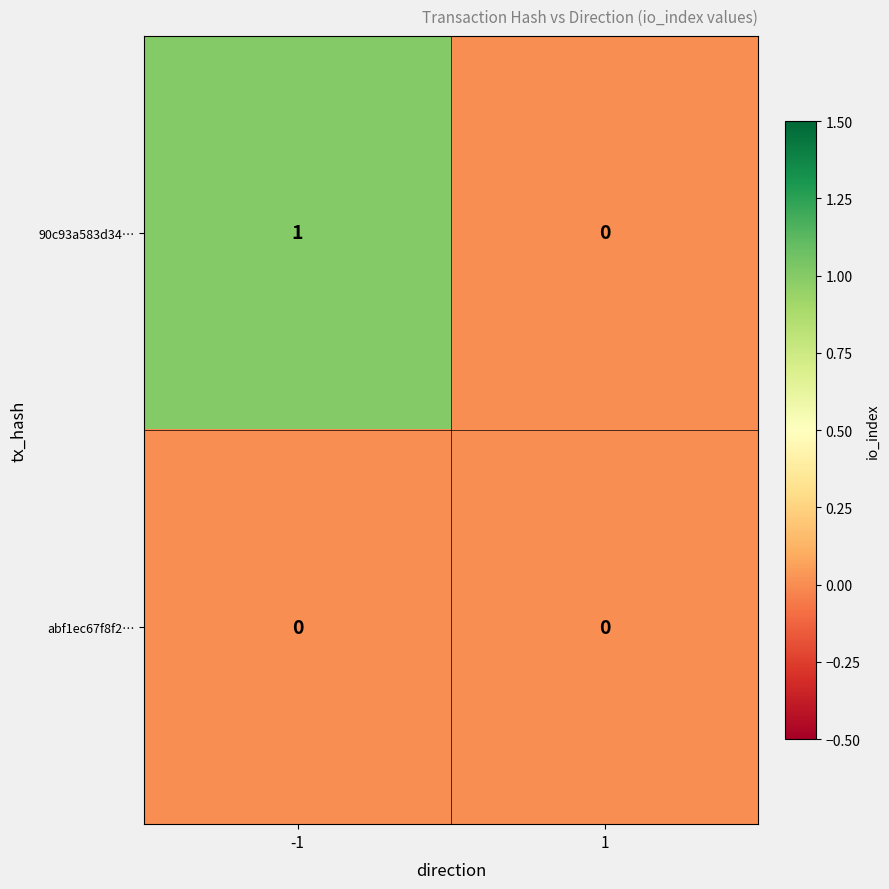

Which series has the widest spread of values?

90c93a583d34…